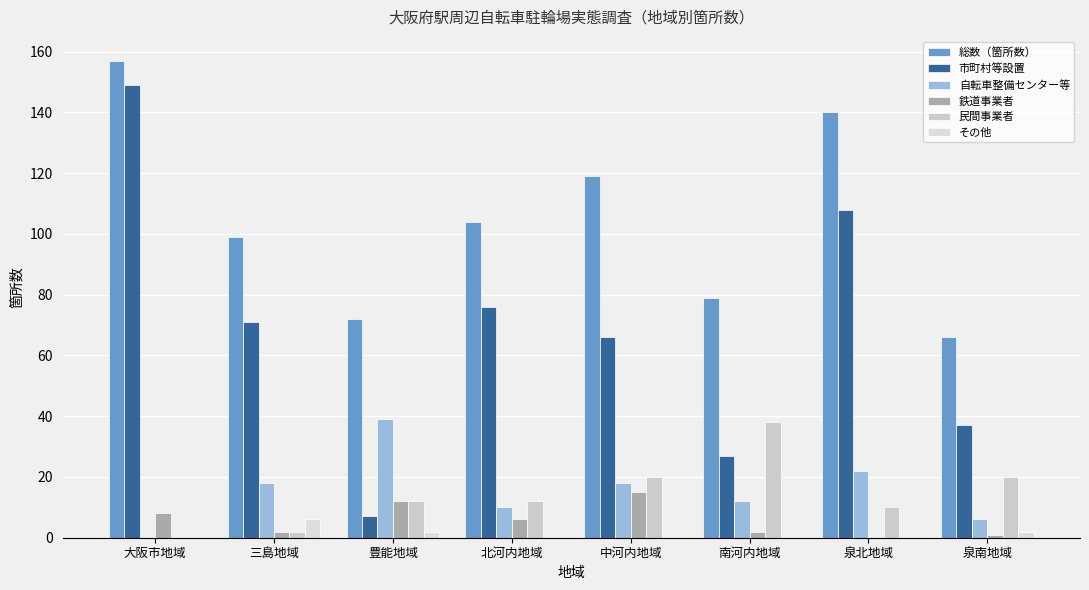

Where does the 民間事業者 series first go above 12?

中河内地域